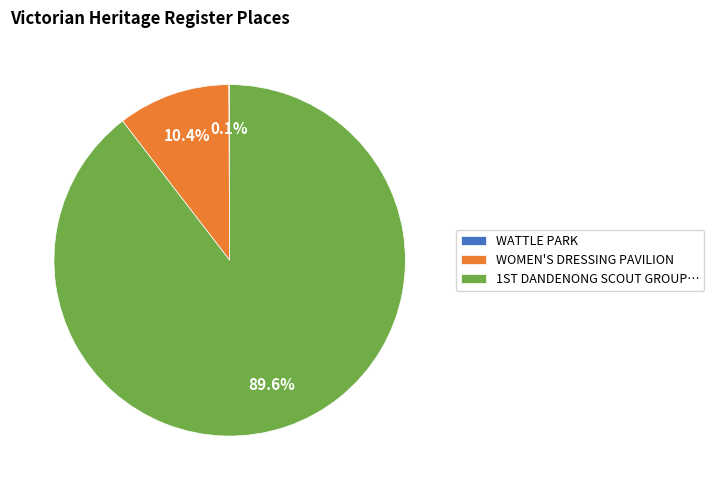

Which slice is the largest?

1ST DANDENONG SCOUT GROUP…